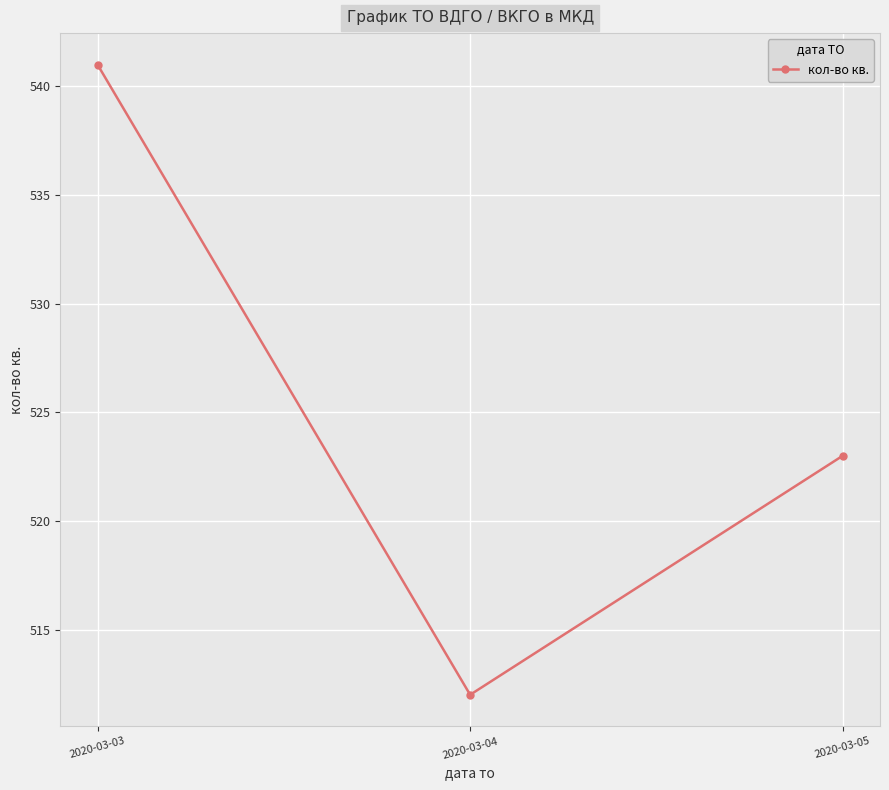

Reading left to right, list all the values displayed in this chart.

541	512	523